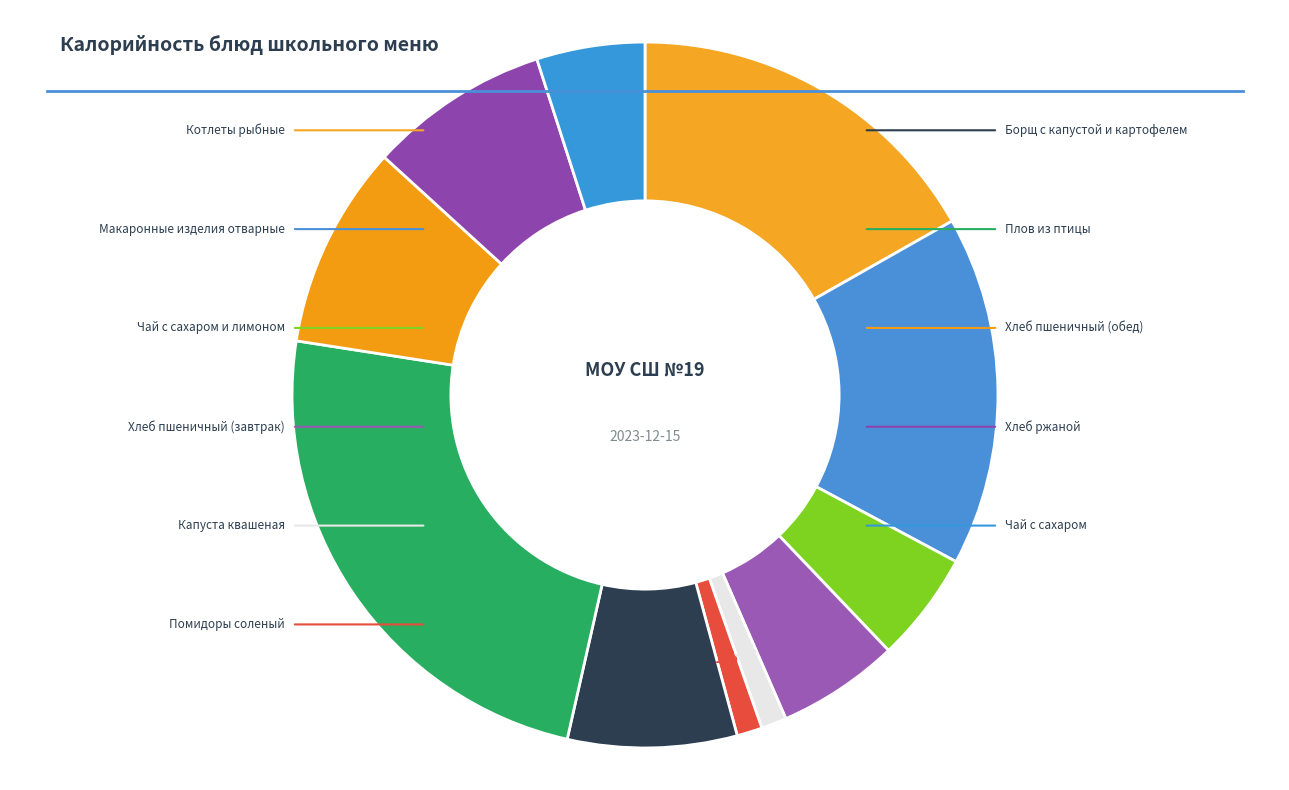

True or false: Макаронные изделия отварные accounts for 16% of the total.

True